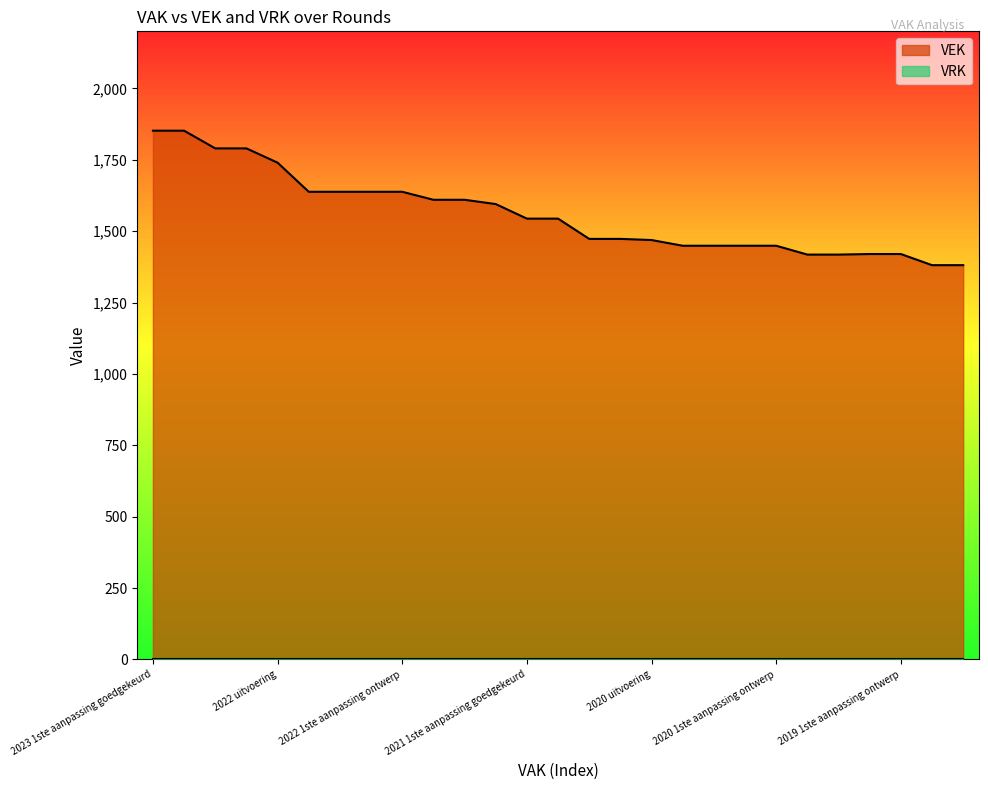

True or false: the data has more than 1 interior local peaks.

False